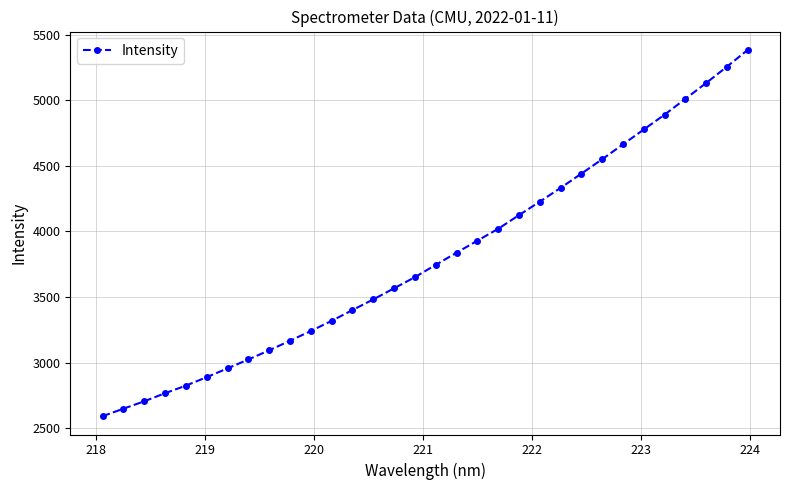

What is the minimum value shown in the chart?

2591.4